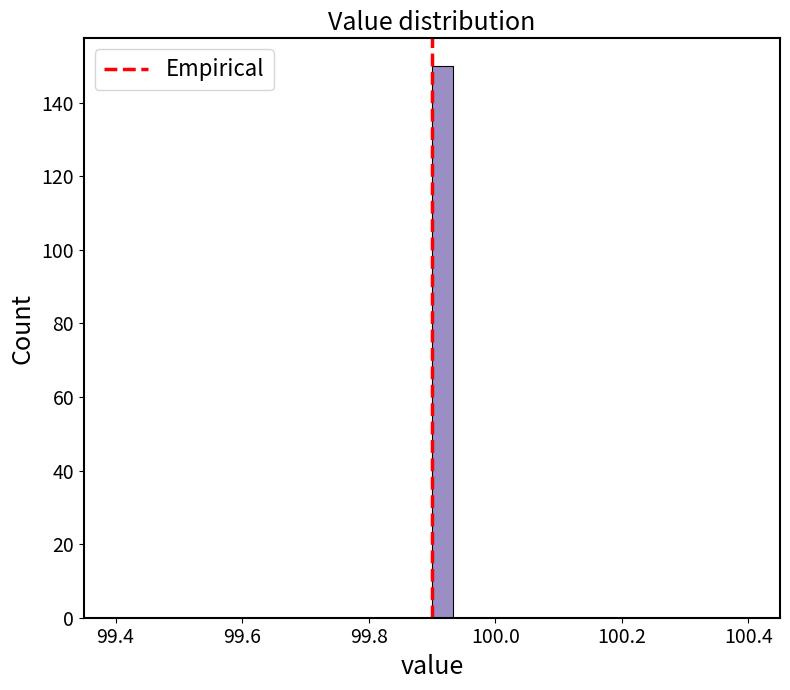

Read against the x-axis, roughly where is the centre of the tallest bar?

99.92